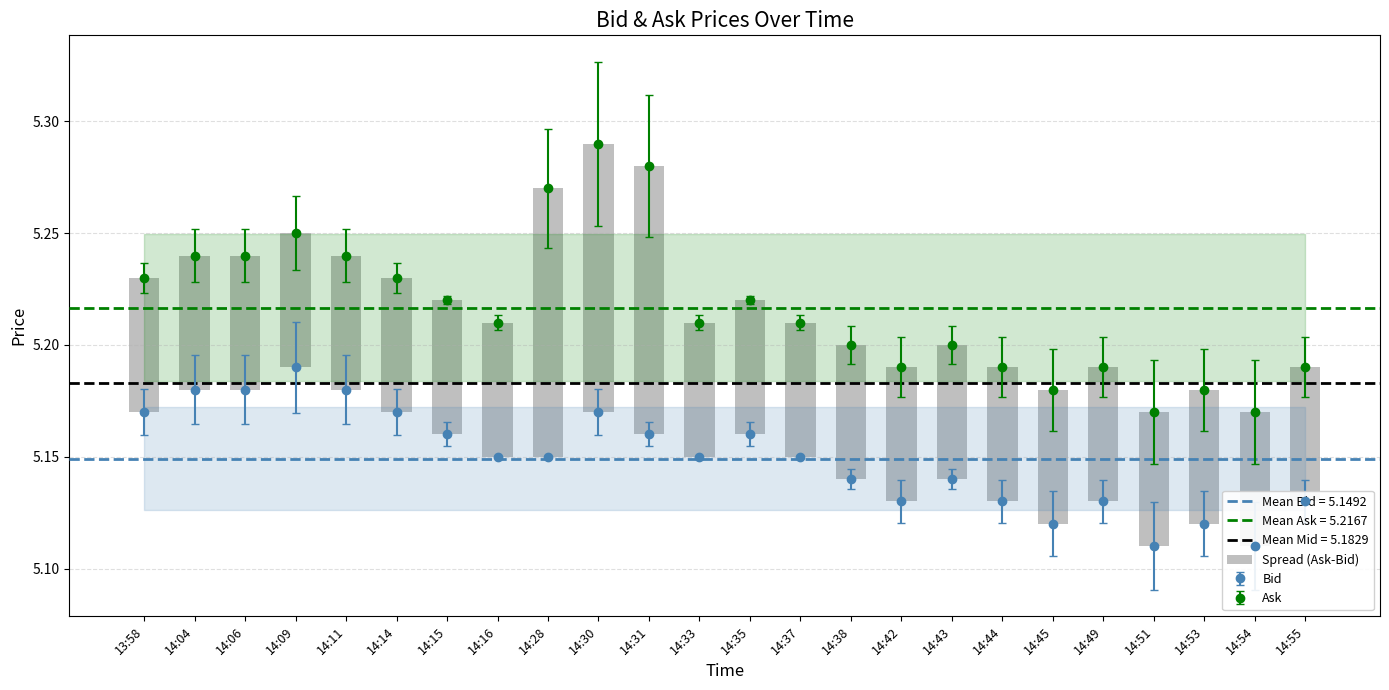

Rank the categories by value from lowest to highest.

14:09, 14:15, 14:16, 14:33, 14:35, 14:37, 14:45, 14:51, 14:53, 14:54, 13:58, 14:04, 14:06, 14:11, 14:14, 14:38, 14:42, 14:43, 14:44, 14:49, 14:55, 14:28, 14:30, 14:31